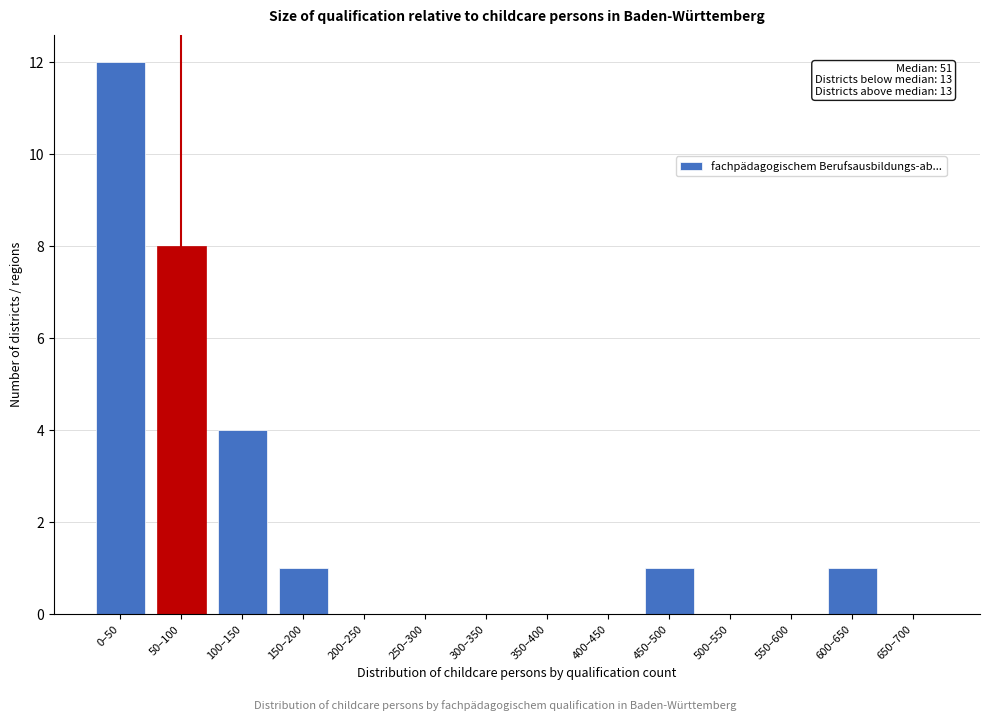

Reading right to left, what are all the values shown in this chart?

650–700=0	600–650=1	550–600=0	500–550=0	450–500=1	400–450=0	350–400=0	300–350=0	250–300=0	200–250=0	150–200=1	100–150=4	50–100=8	0–50=12